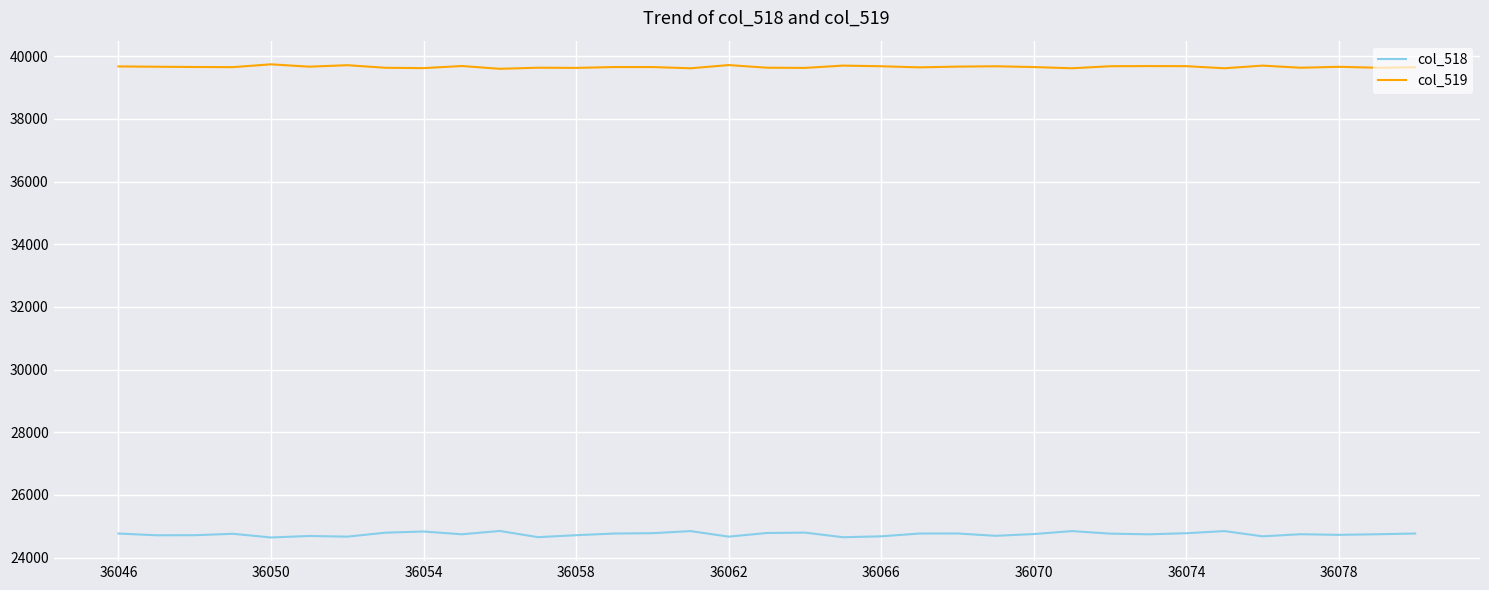

True or false: col_518 and col_519 intersect in this chart.

False